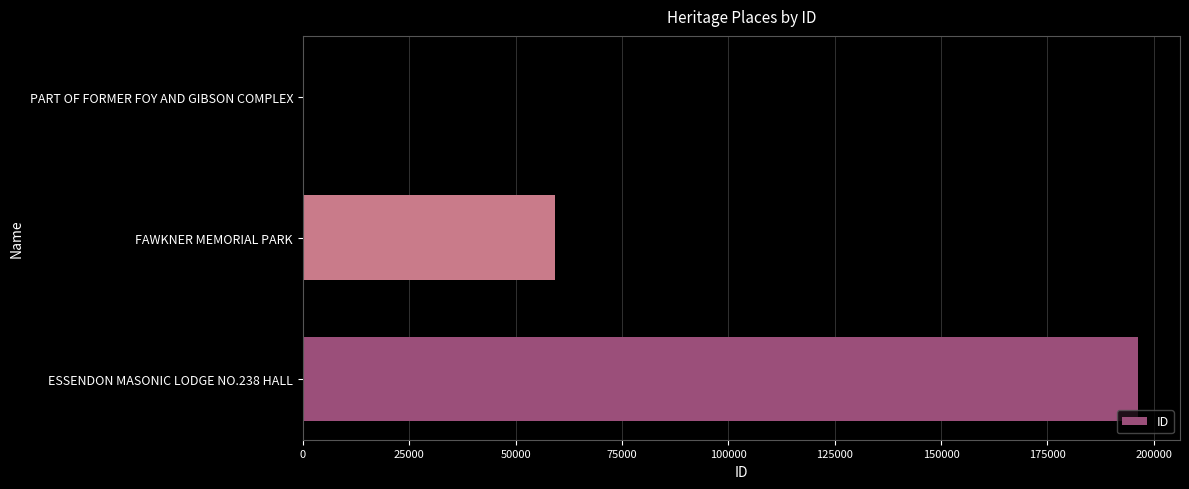

What is the change in value from ESSENDON MASONIC LODGE NO.238 HALL to FAWKNER MEMORIAL PARK?

-137159